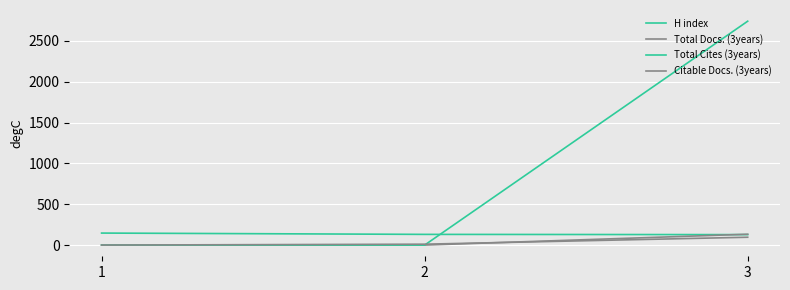

Rank the series at 3 from lowest to highest value.

Citable Docs. (3years), H index, Total Docs. (3years), Total Cites (3years)